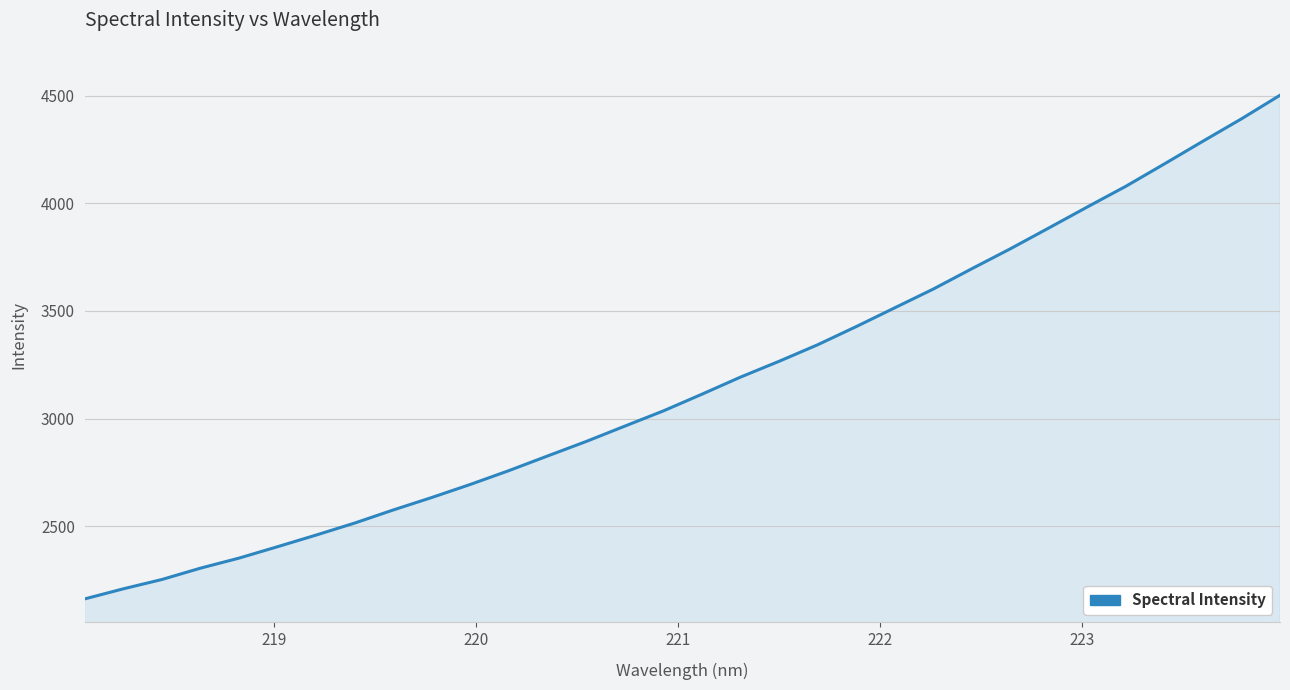

What is the difference between the maximum and minimum values?

2342.6